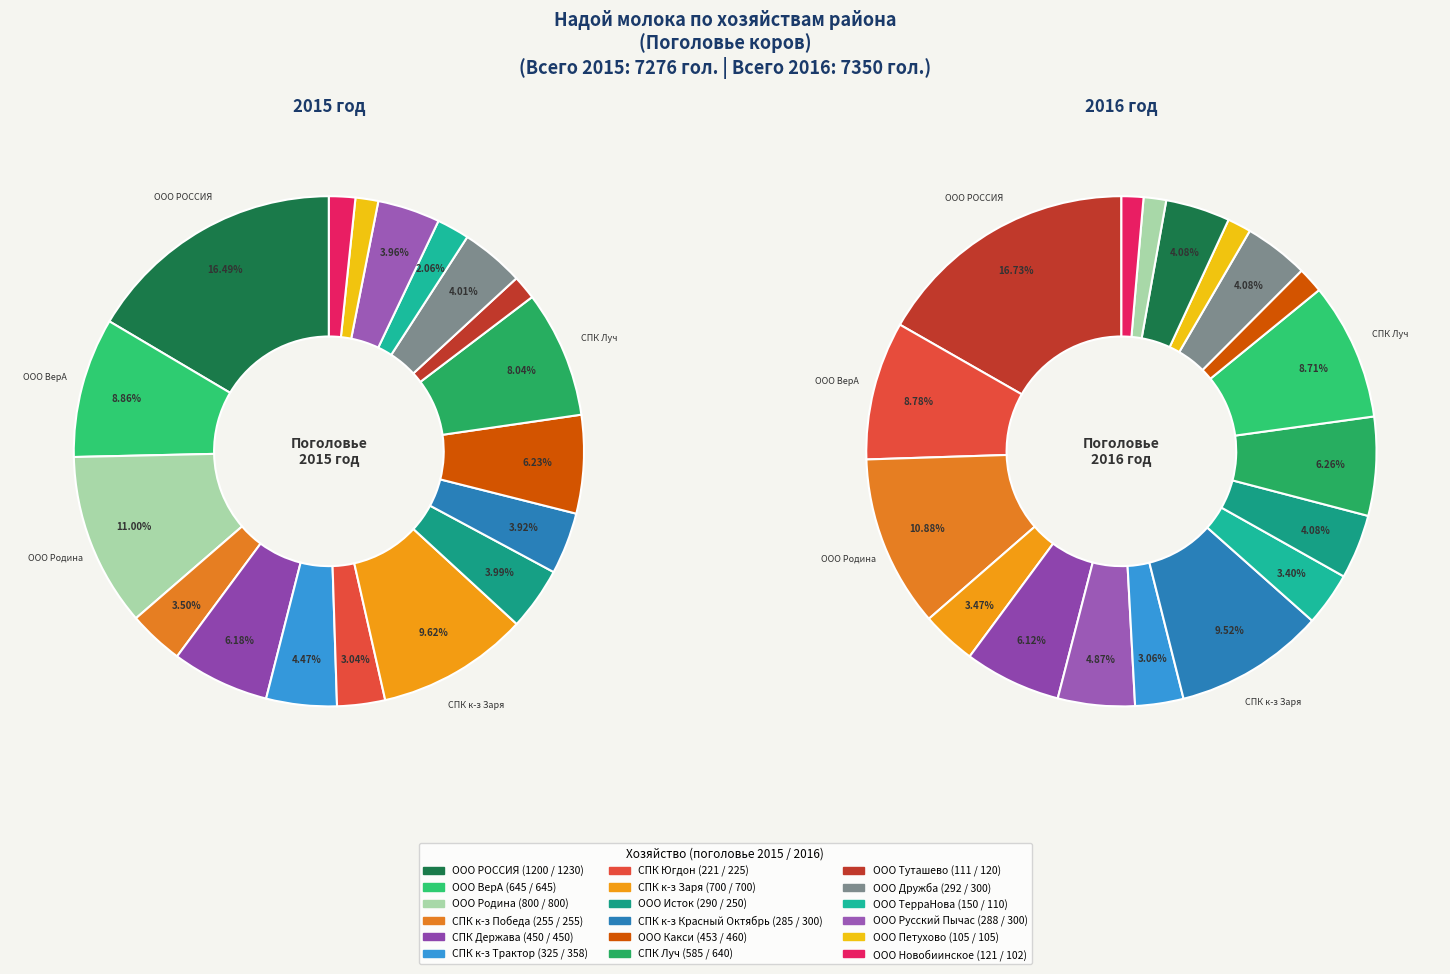

True or false: 8 accounts for 12% of the total.

False